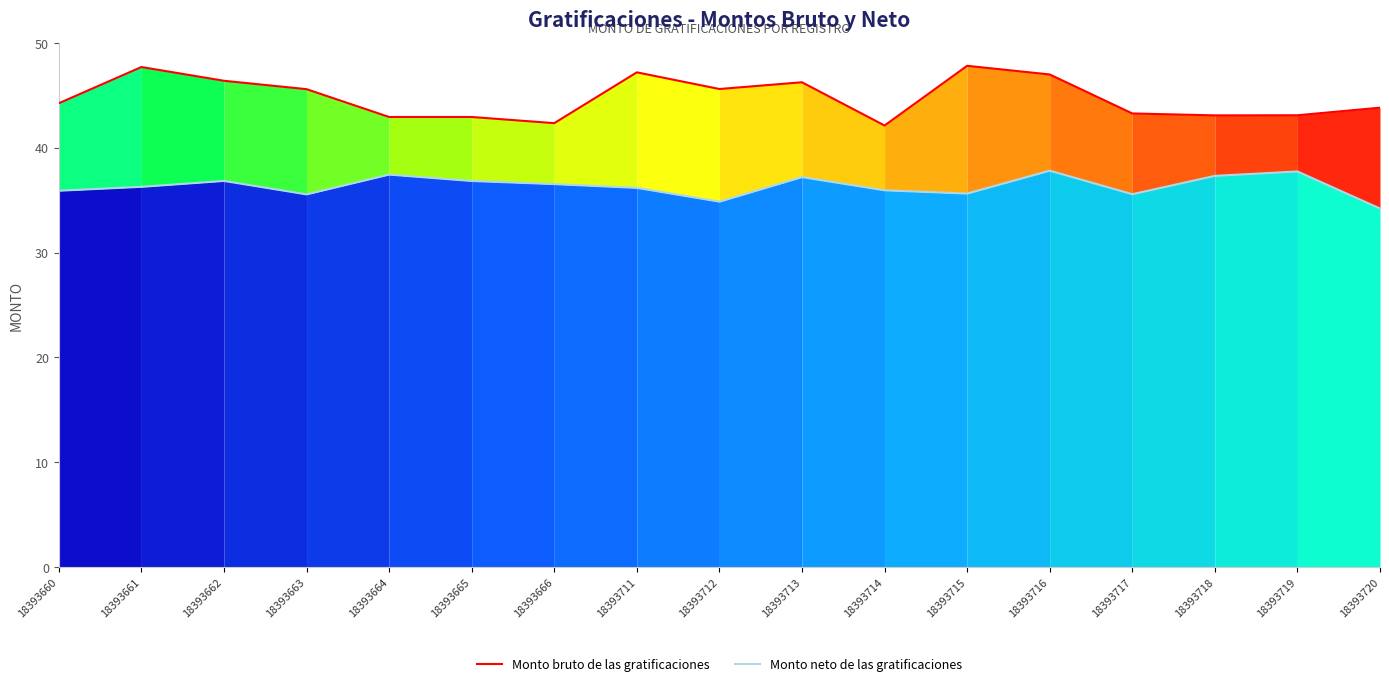

Which series has the largest range (max minus min)?

Monto bruto de las gratificaciones